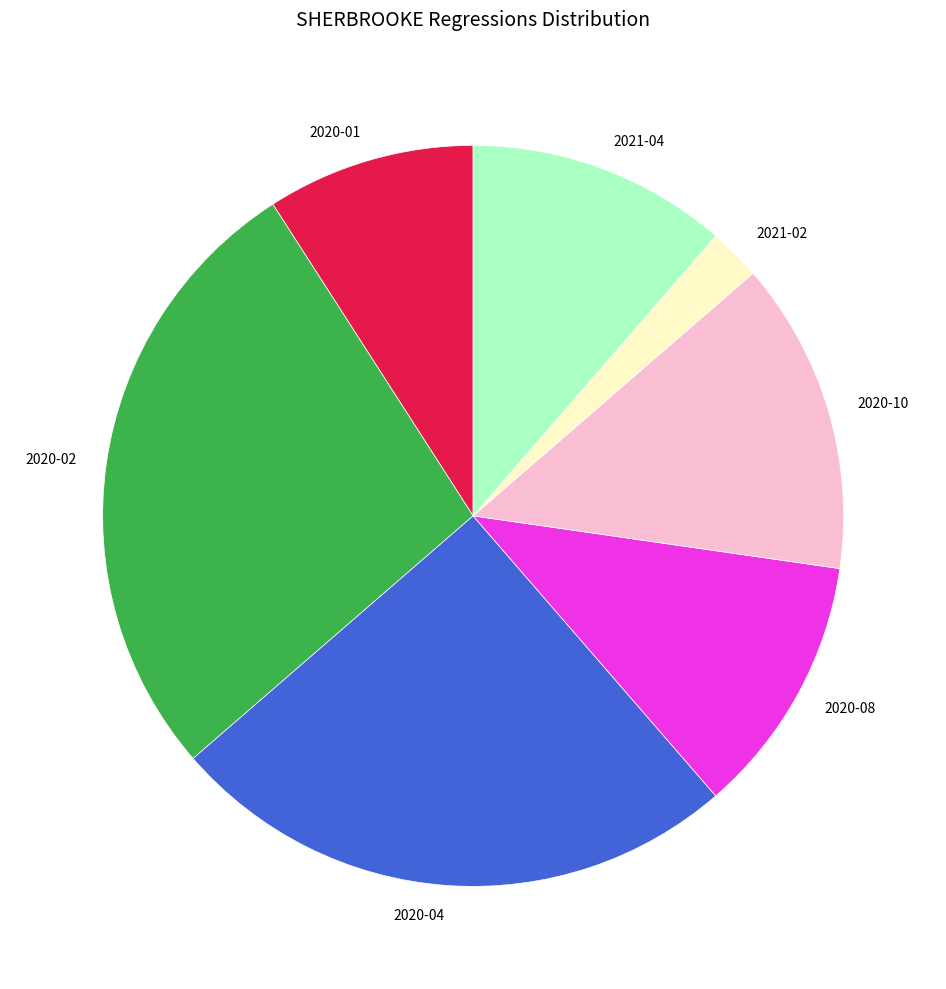

The 2020-01 slice represents 1% of the pie. True or false?

False